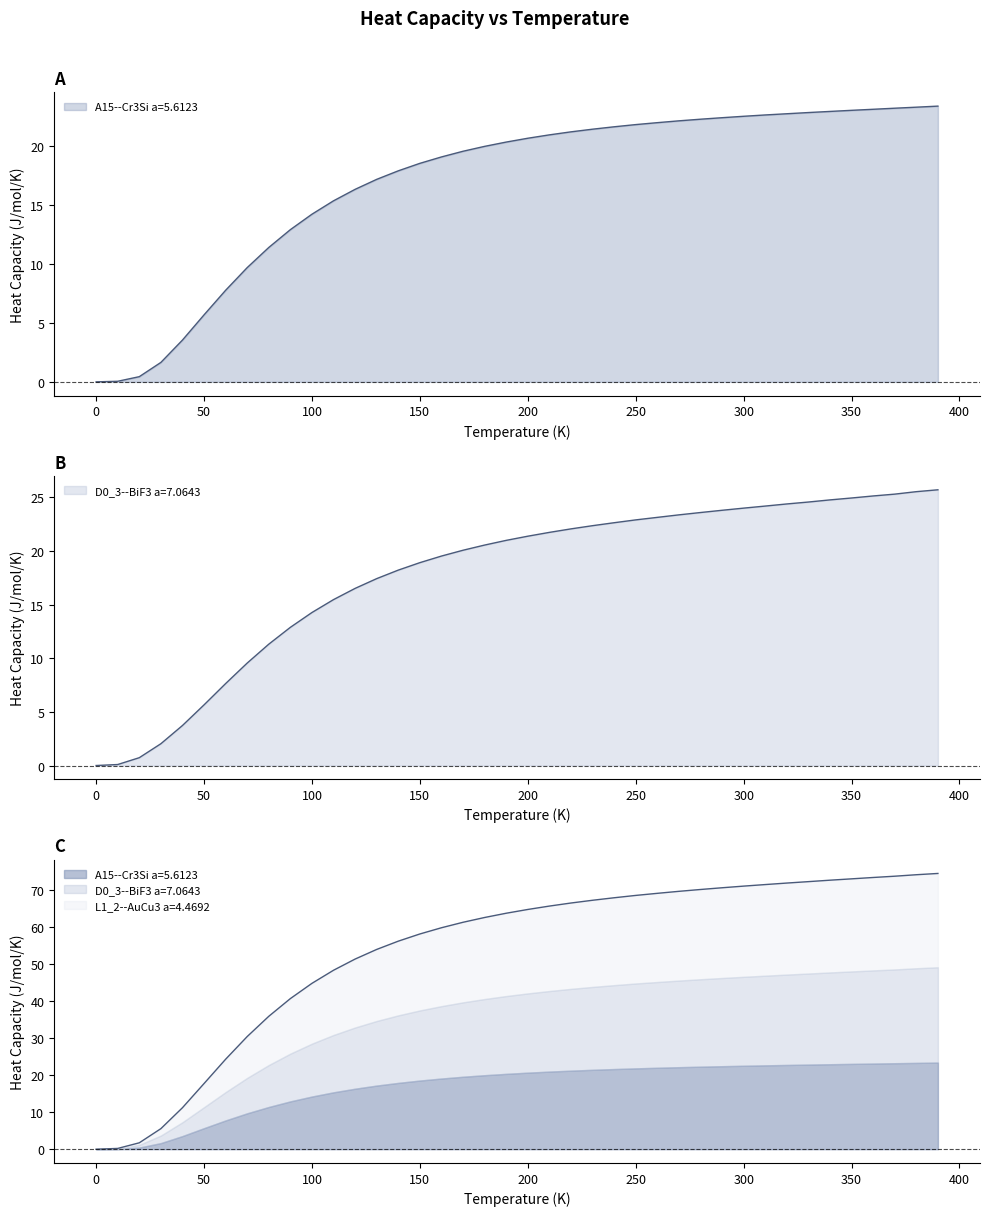

True or false: L1_2--AuCu3 a=4.4692 and D0_3--BiF3 a=7.0643 cross at least once.

False